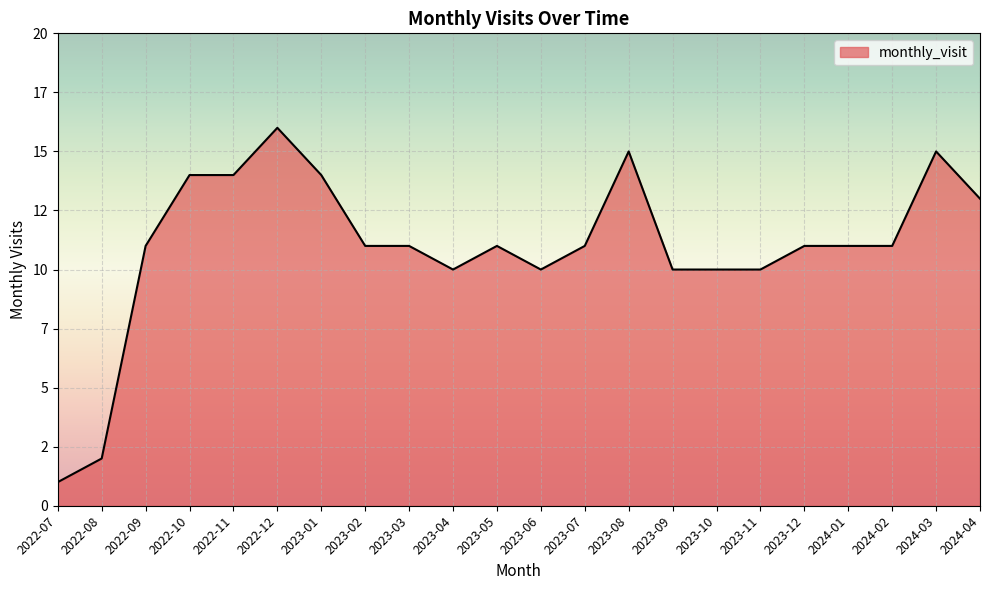

How many interior local valleys (lower than both neighbors) does the data have?

2